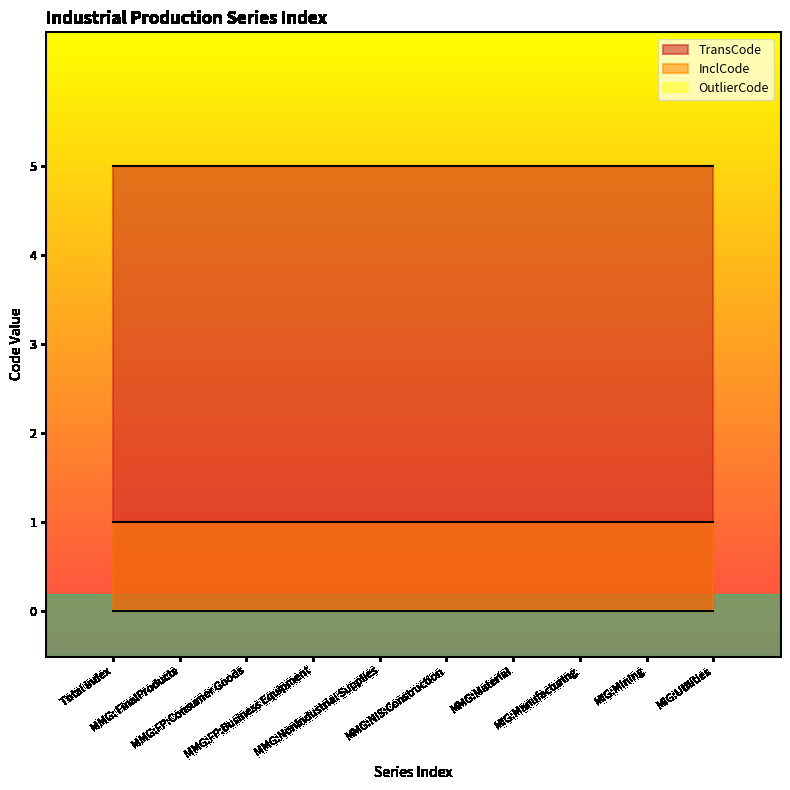

Which series has the largest range (max minus min)?

TransCode